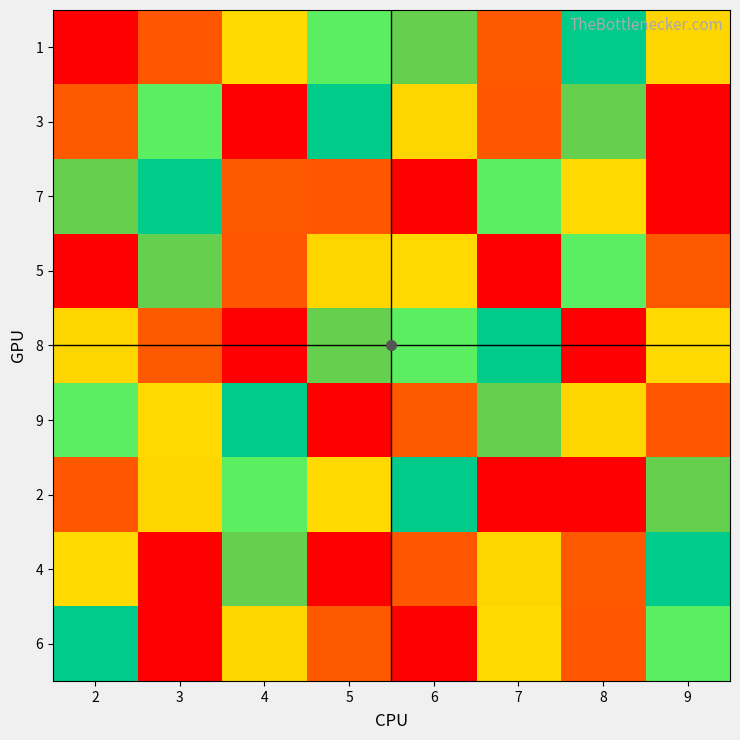

Which has a higher value, 4 or 2?

2